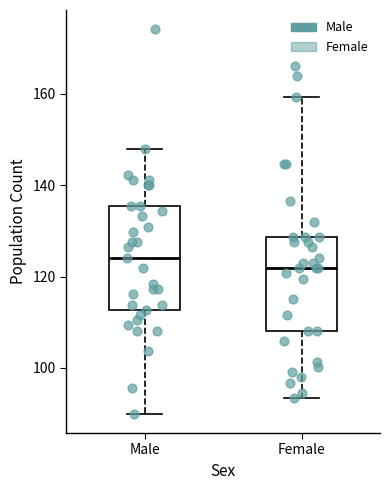

Which box is the tallest, from its lower edge to its upper edge?

Male